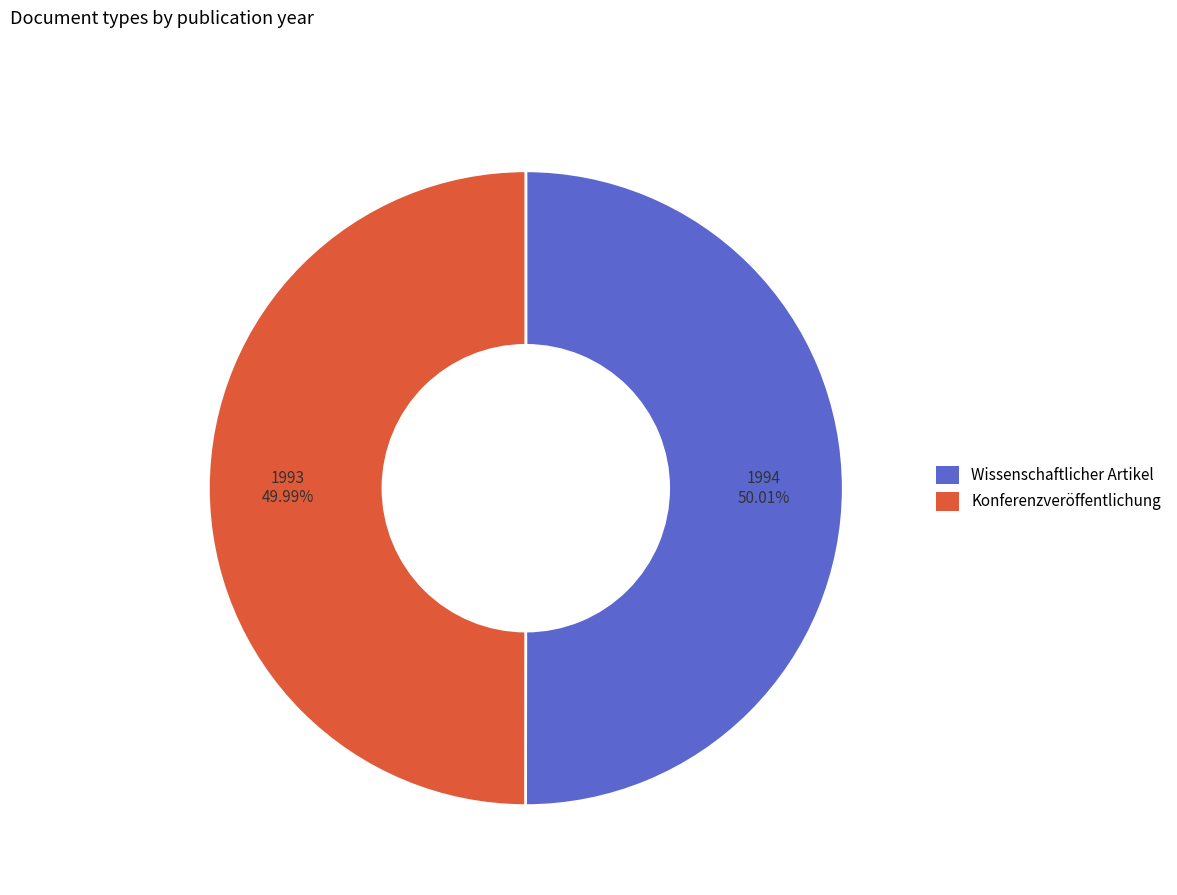

How many segments does this pie chart have?

2